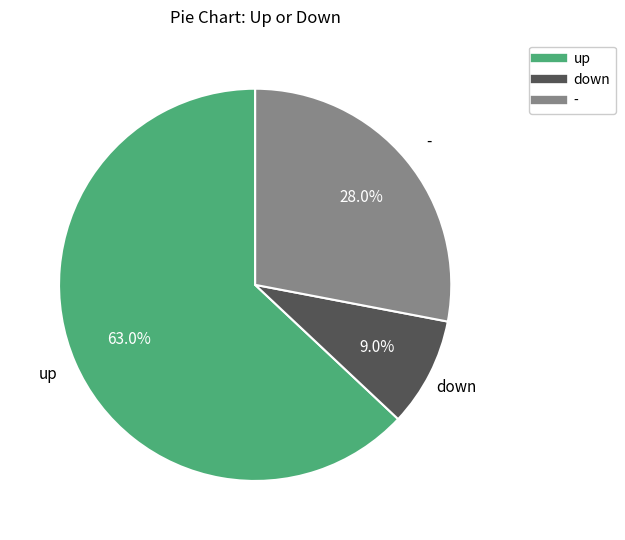

Which category has the smallest portion of the pie?

down